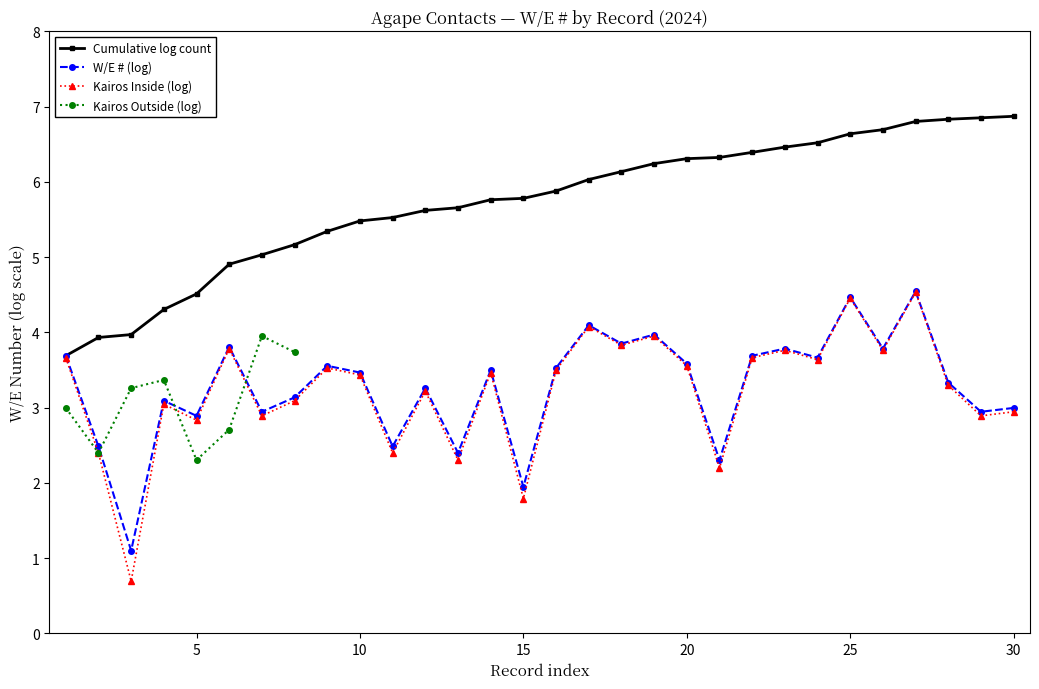

Which series has the largest range (max minus min)?

Kairos Inside (log)